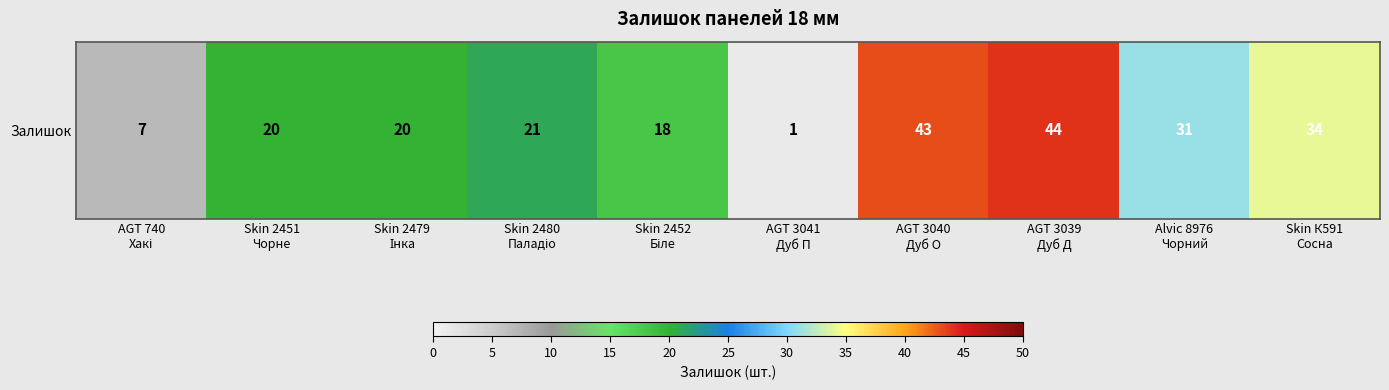

Where is the data nearest to the value 22?

Skin 2480
Паладіо